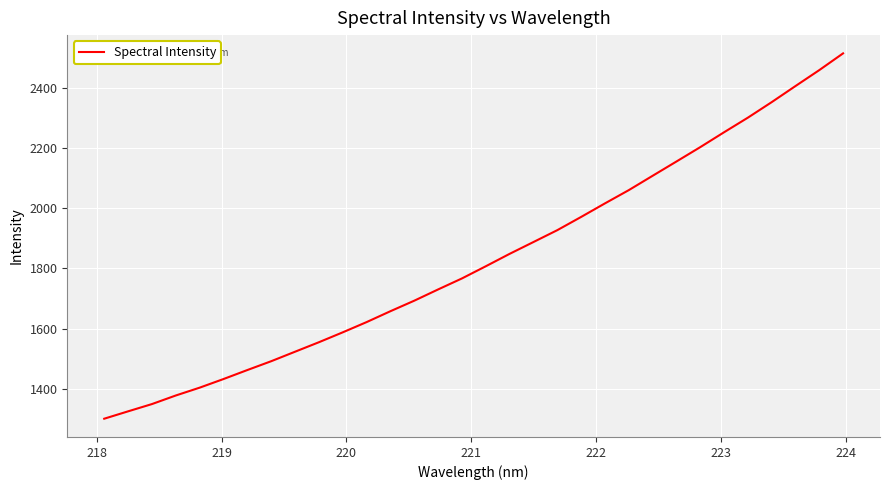

What is the difference between the maximum and minimum values?

1213.8